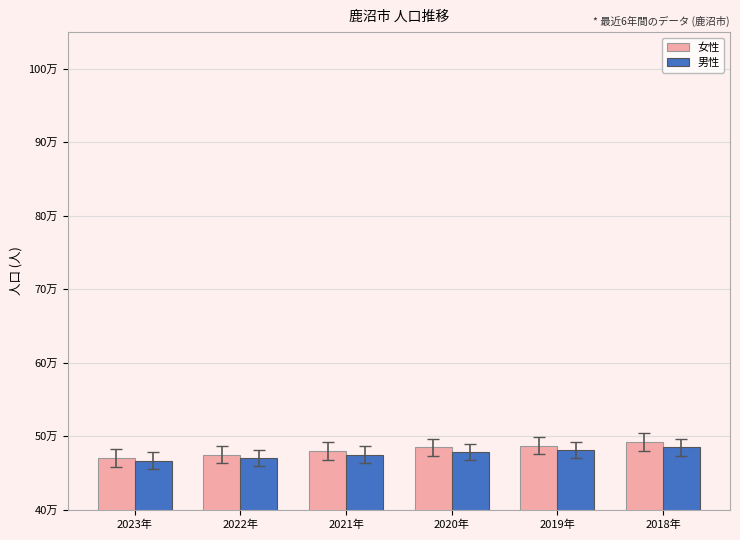

Count the 男性 values in the range 47088 to 48108.

4